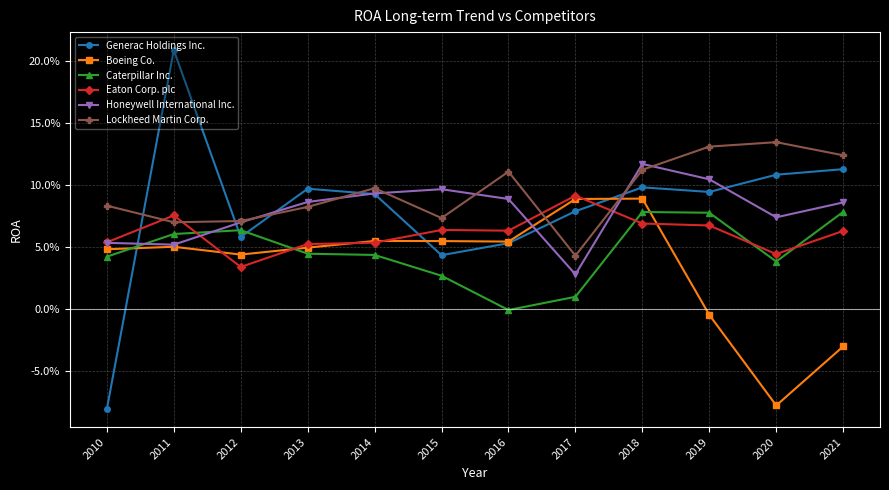

Rank the categories by Honeywell International Inc. value from lowest to highest.

2017, 2011, 2010, 2012, 2020, 2021, 2013, 2016, 2014, 2015, 2019, 2018